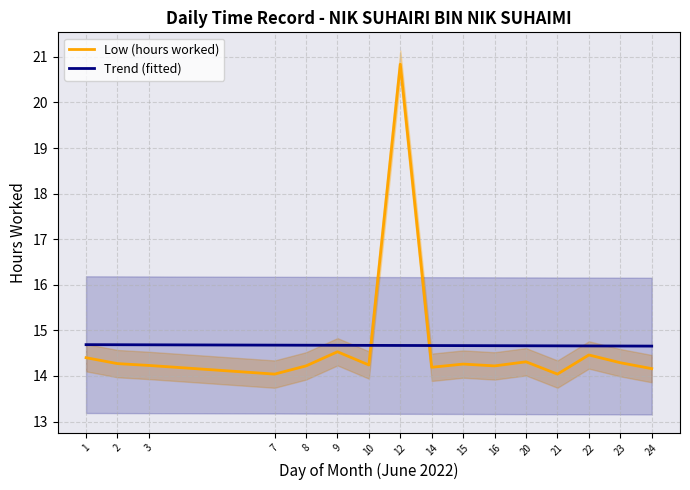

What is the maximum value for Trend (fitted)?

14.7